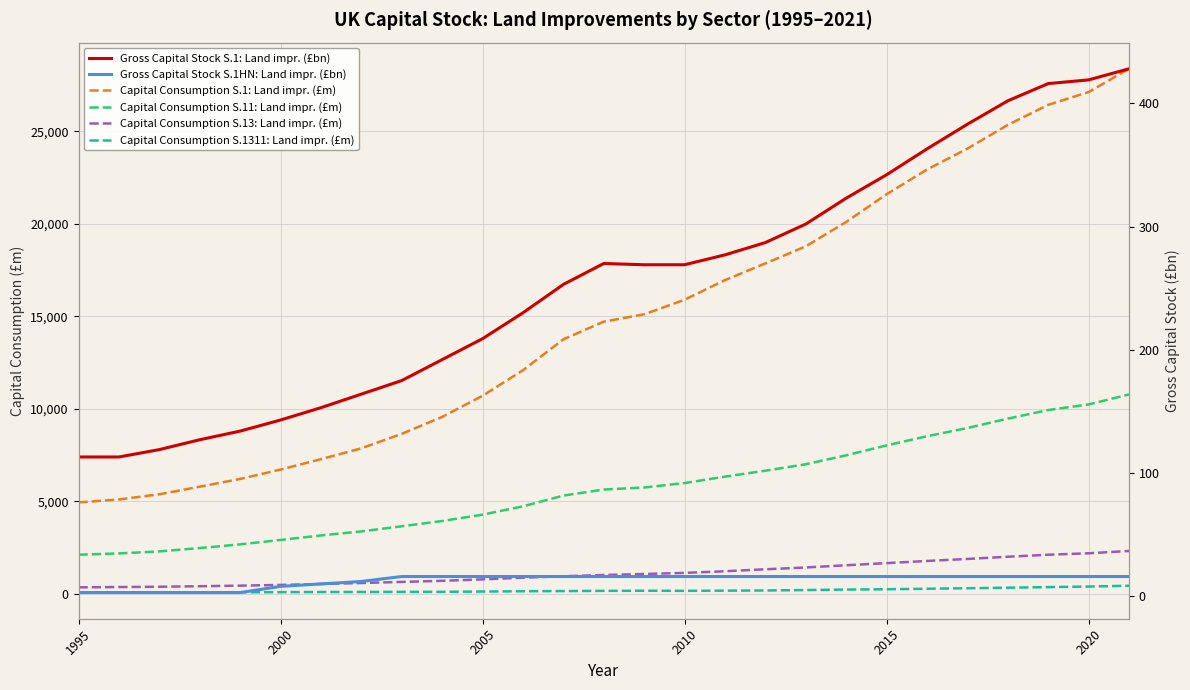

How many series are shown in this chart?

6